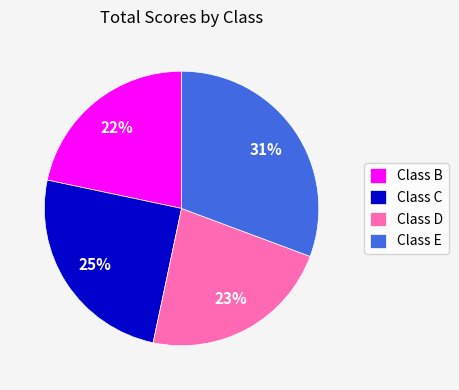

Is Class E the majority of the pie?

No